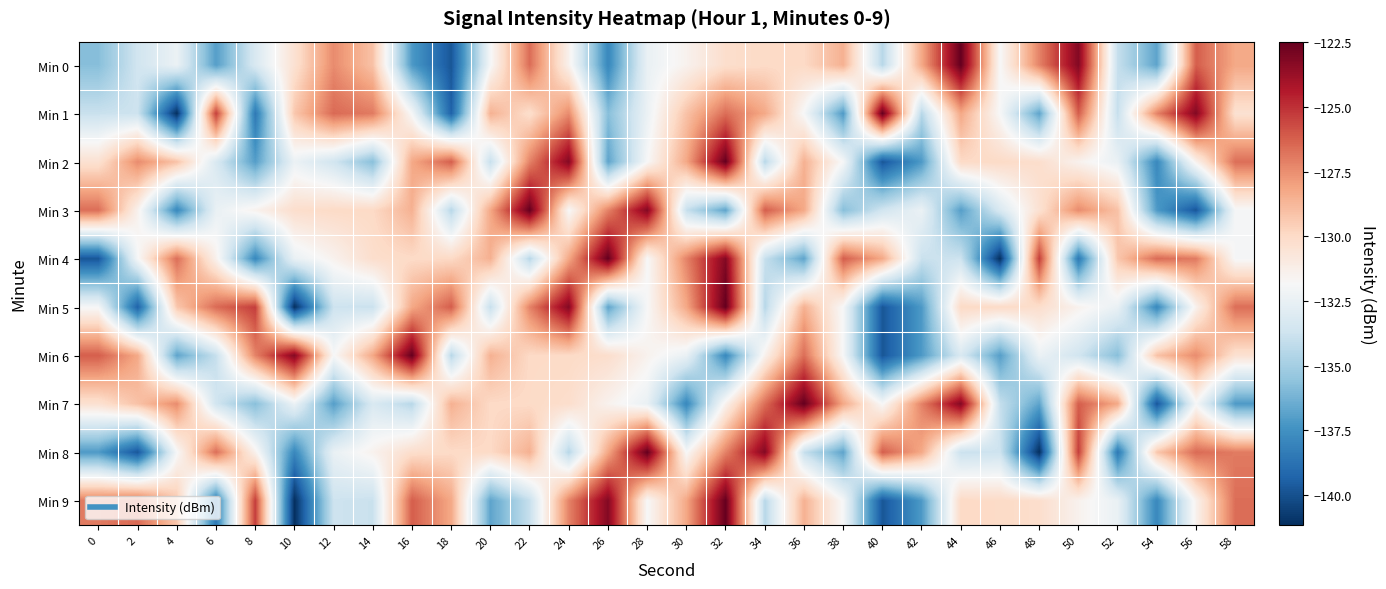

Reading left to right, what are all the values shown in this chart?

Min 0: 0=-135.8	2=-133.6	4=-132.4	6=-137.0	8=-133.3	10=-130.4	12=-127.4	14=-129.1	16=-137.1	18=-139.8	20=-131.9	22=-126.6	24=-131.4	26=-137.9	28=-132.5	30=-131.5	32=-130.2	34=-130.0	36=-130.0	38=-128.5	40=-134.4	42=-128.2	44=-122.5	46=-131.8	48=-127.2	50=-123.2	52=-134.0	54=-136.8	56=-126.2	58=-128.2
Min 1: 0=-133.9	2=-133.8	4=-141.2	6=-125.3	8=-138.5	10=-129.3	12=-126.5	14=-127.0	16=-131.9	18=-139.4	20=-128.5	22=-130.2	24=-127.4	26=-135.8	28=-132.4	30=-129.1	32=-126.6	34=-128.2	36=-131.9	38=-137.1	40=-122.5	42=-134.4	44=-128.2	46=-131.8	48=-136.8	50=-126.2	52=-134.0	54=-127.2	56=-123.2	58=-130.4
Min 2: 0=-130.4	2=-127.4	4=-129.1	6=-133.3	8=-137.0	10=-132.4	12=-133.6	14=-135.8	16=-128.2	18=-126.2	20=-134.0	22=-127.2	24=-123.2	26=-136.8	28=-131.8	30=-128.2	32=-122.5	34=-134.4	36=-128.5	38=-131.9	40=-139.8	42=-137.1	44=-130.0	46=-130.0	48=-130.2	50=-131.5	52=-132.5	54=-137.9	56=-131.4	58=-126.6
Min 3: 0=-126.6	2=-131.4	4=-137.9	6=-132.5	8=-131.5	10=-130.2	12=-130.0	14=-130.0	16=-128.5	18=-134.4	20=-128.2	22=-122.5	24=-131.8	26=-127.2	28=-123.2	30=-134.0	32=-136.8	34=-126.2	36=-128.2	38=-135.8	40=-133.6	42=-132.4	44=-137.0	46=-133.3	48=-130.4	50=-127.4	52=-129.1	54=-137.1	56=-139.8	58=-131.9
Min 4: 0=-139.8	2=-131.9	4=-126.6	6=-131.4	8=-137.9	10=-132.5	12=-131.5	14=-130.2	16=-130.0	18=-130.0	20=-128.5	22=-134.4	24=-128.2	26=-122.5	28=-131.8	30=-127.2	32=-123.2	34=-134.0	36=-136.8	38=-126.2	40=-128.2	42=-133.9	44=-133.8	46=-141.2	48=-125.3	50=-138.5	52=-129.3	54=-126.5	56=-127.0	58=-131.9
Min 5: 0=-131.9	2=-139.4	4=-129.3	6=-126.5	8=-125.3	10=-141.2	12=-133.8	14=-133.9	16=-128.2	18=-126.2	20=-134.0	22=-127.2	24=-123.2	26=-136.8	28=-131.8	30=-128.2	32=-122.5	34=-134.4	36=-128.5	38=-131.9	40=-139.8	42=-137.1	44=-130.0	46=-130.0	48=-130.2	50=-131.5	52=-132.5	54=-137.9	56=-131.4	58=-126.6
Min 6: 0=-126.2	2=-128.2	4=-136.8	6=-134.0	8=-127.2	10=-123.2	12=-131.8	14=-128.2	16=-122.5	18=-134.4	20=-128.5	22=-130.0	24=-130.0	26=-130.2	28=-131.5	30=-132.5	32=-137.9	34=-131.4	36=-126.6	38=-131.9	40=-139.8	42=-137.1	44=-133.3	46=-137.0	48=-132.4	50=-133.6	52=-135.8	54=-129.1	56=-127.4	58=-130.4
Min 7: 0=-130.4	2=-129.1	4=-127.4	6=-133.6	8=-135.8	10=-132.4	12=-137.0	14=-133.3	16=-134.4	18=-128.5	20=-130.0	22=-130.0	24=-130.2	26=-131.5	28=-132.5	30=-137.9	32=-131.4	34=-126.6	36=-122.5	38=-128.2	40=-131.8	42=-127.2	44=-123.2	46=-134.0	48=-136.8	50=-126.2	52=-128.2	54=-139.8	56=-131.9	58=-137.1
Min 8: 0=-137.1	2=-139.8	4=-131.9	6=-126.6	8=-131.4	10=-137.9	12=-132.5	14=-131.5	16=-130.2	18=-130.0	20=-130.0	22=-128.5	24=-134.4	26=-128.2	28=-122.5	30=-131.8	32=-127.2	34=-123.2	36=-134.0	38=-136.8	40=-126.2	42=-128.2	44=-133.9	46=-133.8	48=-141.2	50=-125.3	52=-138.5	54=-129.3	56=-126.5	58=-127.0
Min 9: 0=-127.0	2=-126.5	4=-129.3	6=-138.5	8=-125.3	10=-141.2	12=-133.8	14=-133.9	16=-126.2	18=-128.2	20=-136.8	22=-134.0	24=-127.2	26=-123.2	28=-131.8	30=-128.2	32=-122.5	34=-134.4	36=-128.5	38=-131.9	40=-139.8	42=-137.1	44=-130.0	46=-130.0	48=-130.2	50=-131.5	52=-132.5	54=-137.9	56=-131.4	58=-126.6